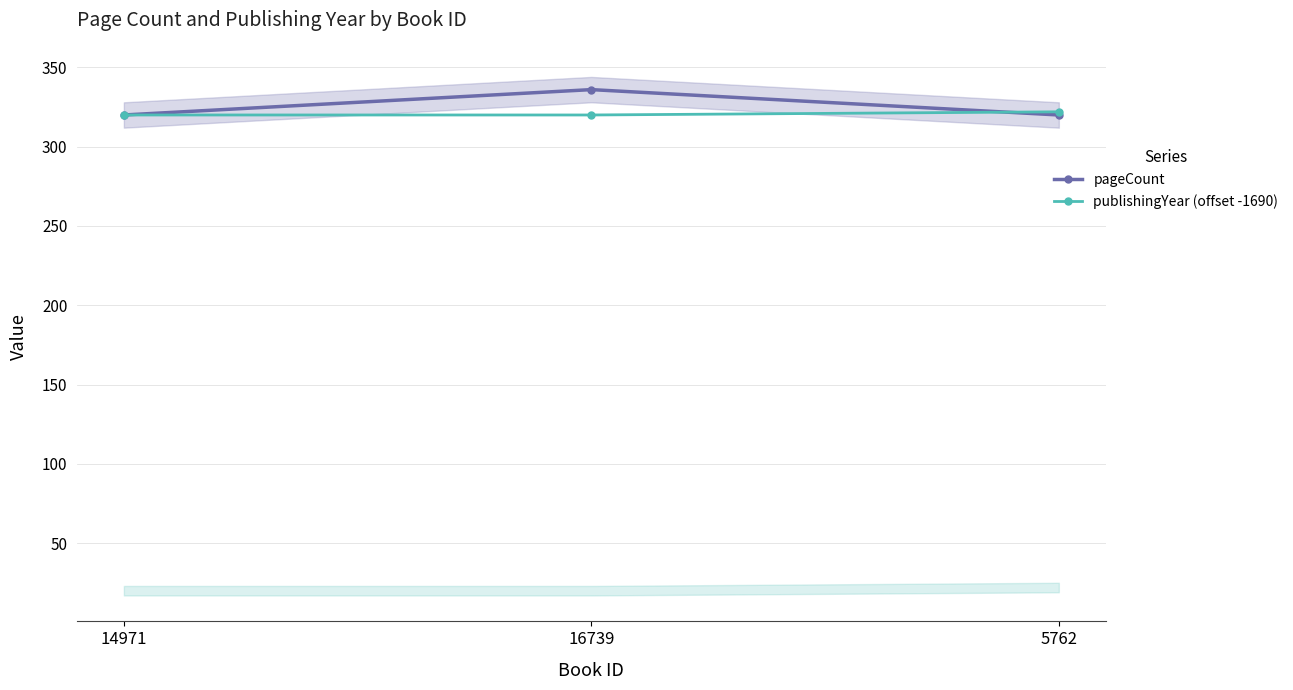

Rank the series at 14971 from lowest to highest value.

pageCount, publishingYear (offset -1690)